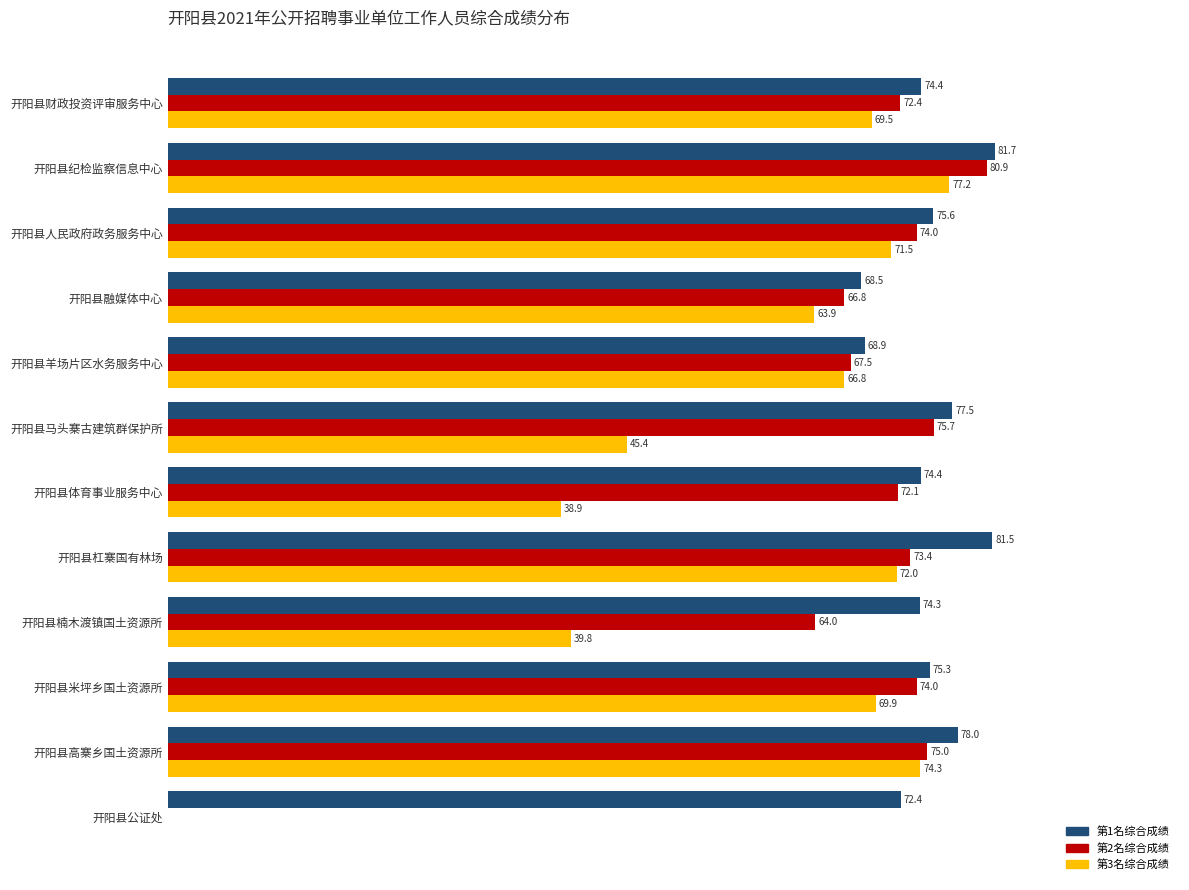

Which category has the highest value in the 第3名综合成绩 series?

开阳县纪检监察信息中心